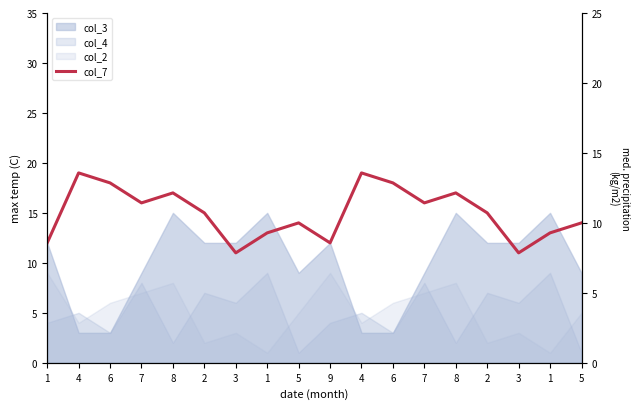

How many data points are above 15?

8